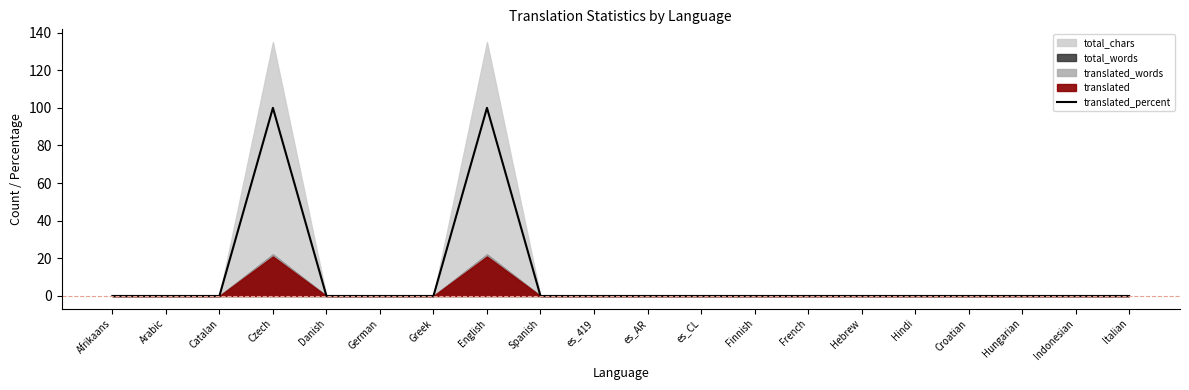

Is it true that the value at es_AR is -51?

False